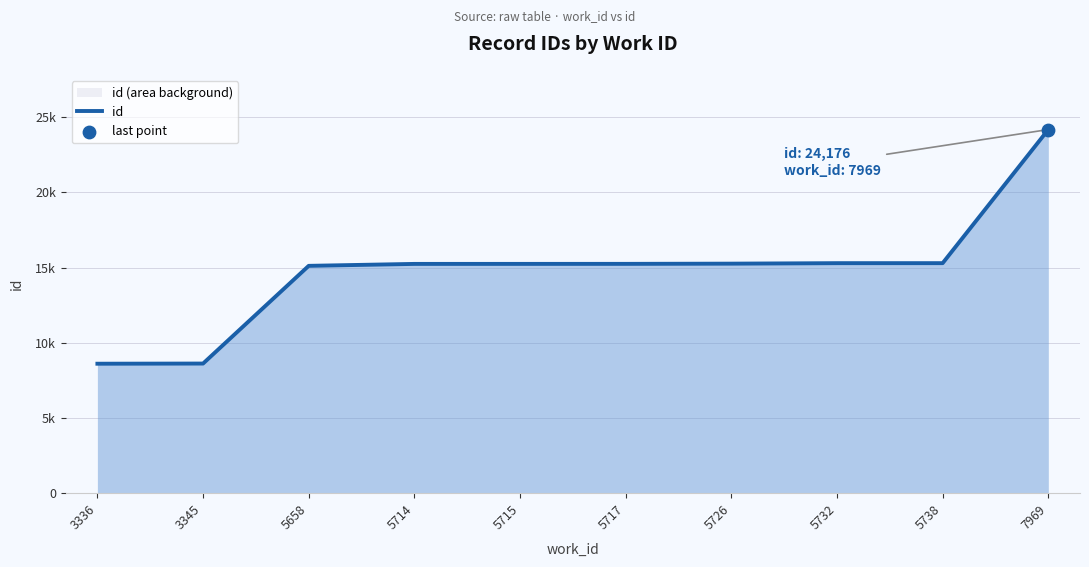

What is the change in value from 3345 to 5715?

+6626